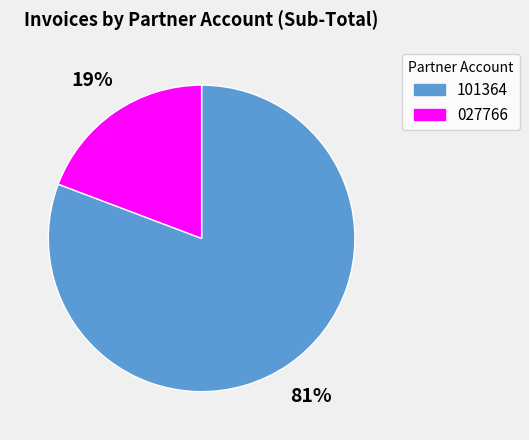

Between 101364 and 027766, which is larger?

101364